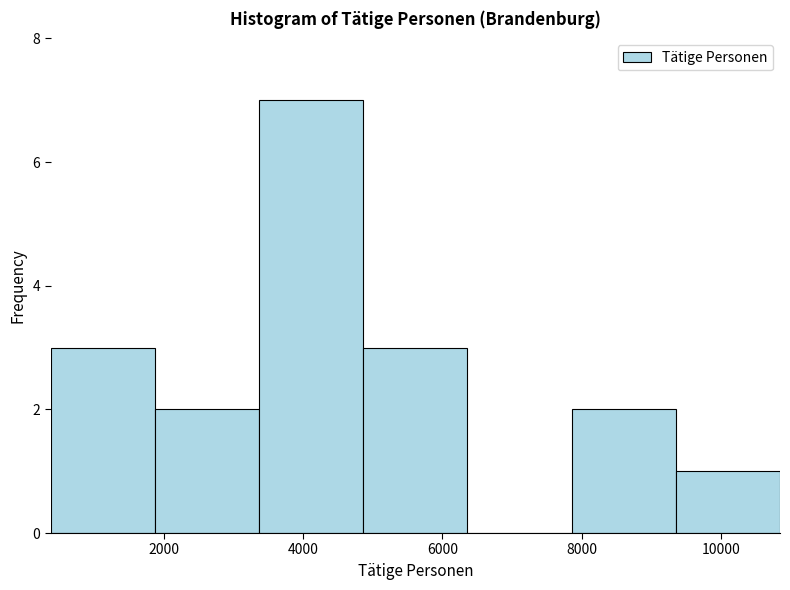

Which range on the x-axis has the tallest bar?

3400 to 4800